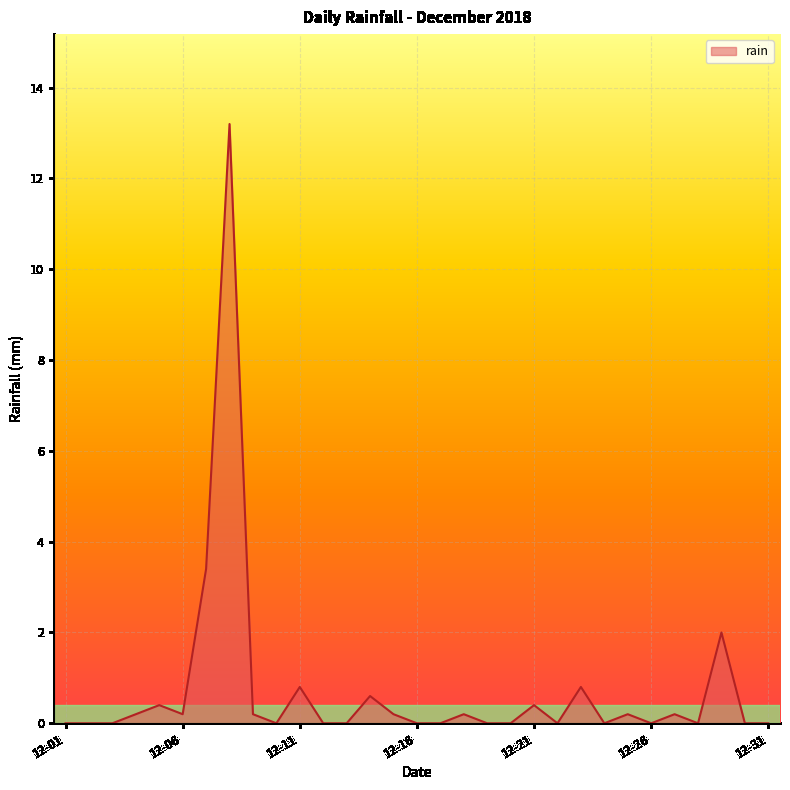

What is the difference between the maximum and minimum values?

13.2